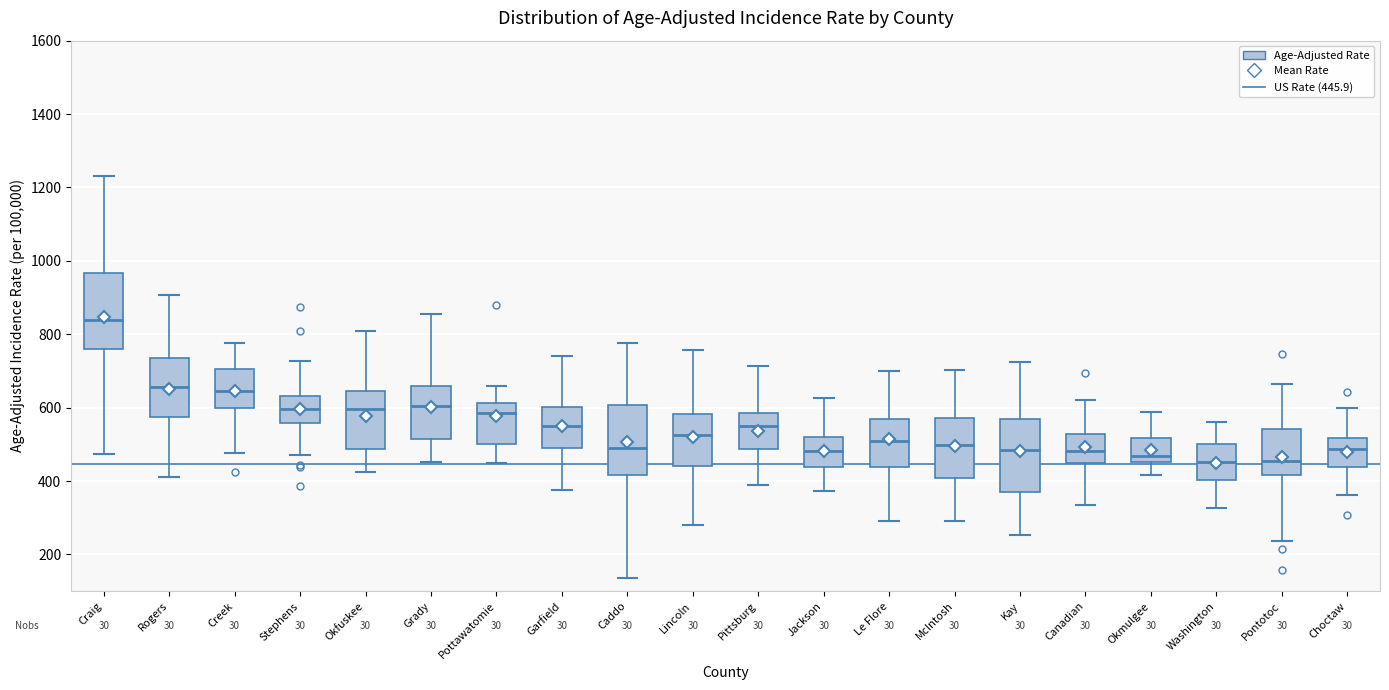

Reading left to right, read every box against the y-axis: the position of its median line, the range the box covers, and the ends of its whiskers. The values are not printed on the chart, so give them approximately, as read against the axis.

Craig: median 840, box 760 to 960, whiskers 480 to 1240
Rogers: median 660, box 580 to 740, whiskers 420 to 900
Creek: median 640, box 600 to 700, whiskers 480 to 780
Stephens: median 600, box 560 to 640, whiskers 480 to 720
Okfuskee: median 600, box 480 to 640, whiskers 420 to 800
Grady: median 600, box 520 to 660, whiskers 460 to 860
Pottawatomie: median 580, box 500 to 620, whiskers 440 to 660
Garfield: median 560, box 480 to 600, whiskers 380 to 740
Caddo: median 480, box 420 to 600, whiskers 140 to 780
Lincoln: median 520, box 440 to 580, whiskers 280 to 760
Pittsburg: median 560, box 480 to 580, whiskers 380 to 720
Jackson: median 480, box 440 to 520, whiskers 380 to 620
Le Flore: median 500, box 440 to 580, whiskers 300 to 700
McIntosh: median 500, box 400 to 580, whiskers 300 to 700
Kay: median 480, box 380 to 580, whiskers 260 to 720
Canadian: median 480, box 460 to 520, whiskers 340 to 620
Okmulgee: median 460 (just above the box's lower edge), box 460 to 520, whiskers 420 to 580
Washington: median 460, box 400 to 500, whiskers 320 to 560
Pontotoc: median 460, box 420 to 540, whiskers 240 to 660
Choctaw: median 480, box 440 to 520, whiskers 360 to 600